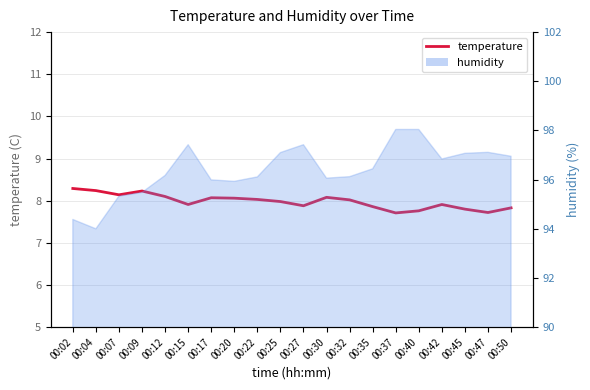

Reading right to left, extract all data points from this chart.

7.8	7.7	7.8	7.9	7.8	7.7	7.9	8.0	8.1	7.9	8.0	8.0	8.1	8.1	7.9	8.1	8.2	8.1	8.2	8.3